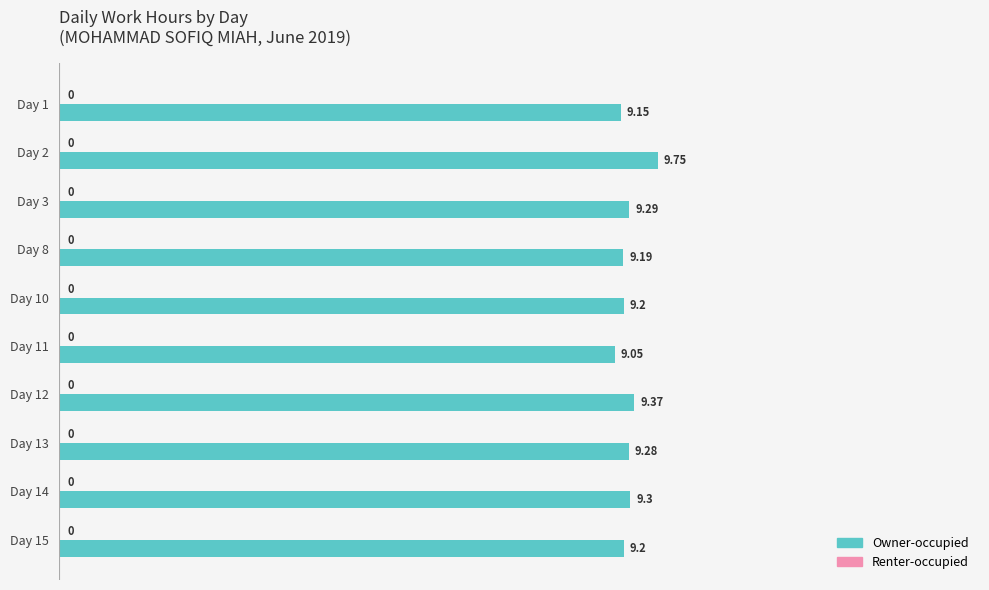

Approximately how many times larger is the value at Day 13 compared to Day 8?

1.0